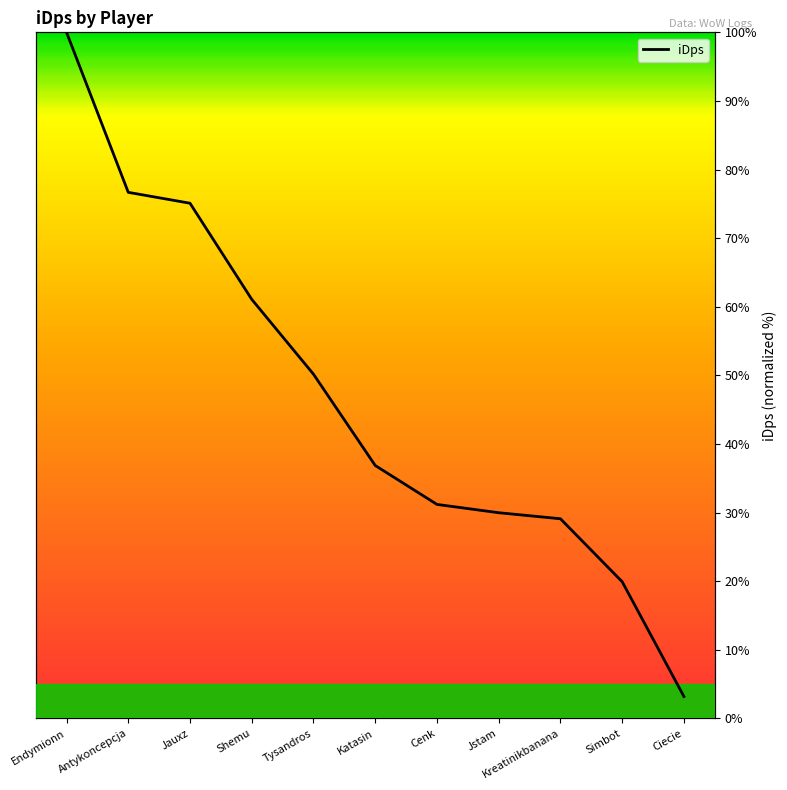

Reading left to right, extract all data points from this chart.

Endymionn=100.0	Antykoncepcja=76.7	Jauxz=75.1	Shemu=61.1	Tysandros=50.2	Katasin=36.9	Cenk=31.2	Jstam=30.0	Kreatinikbanana=29.1	Simbot=19.9	Ciecie=3.2